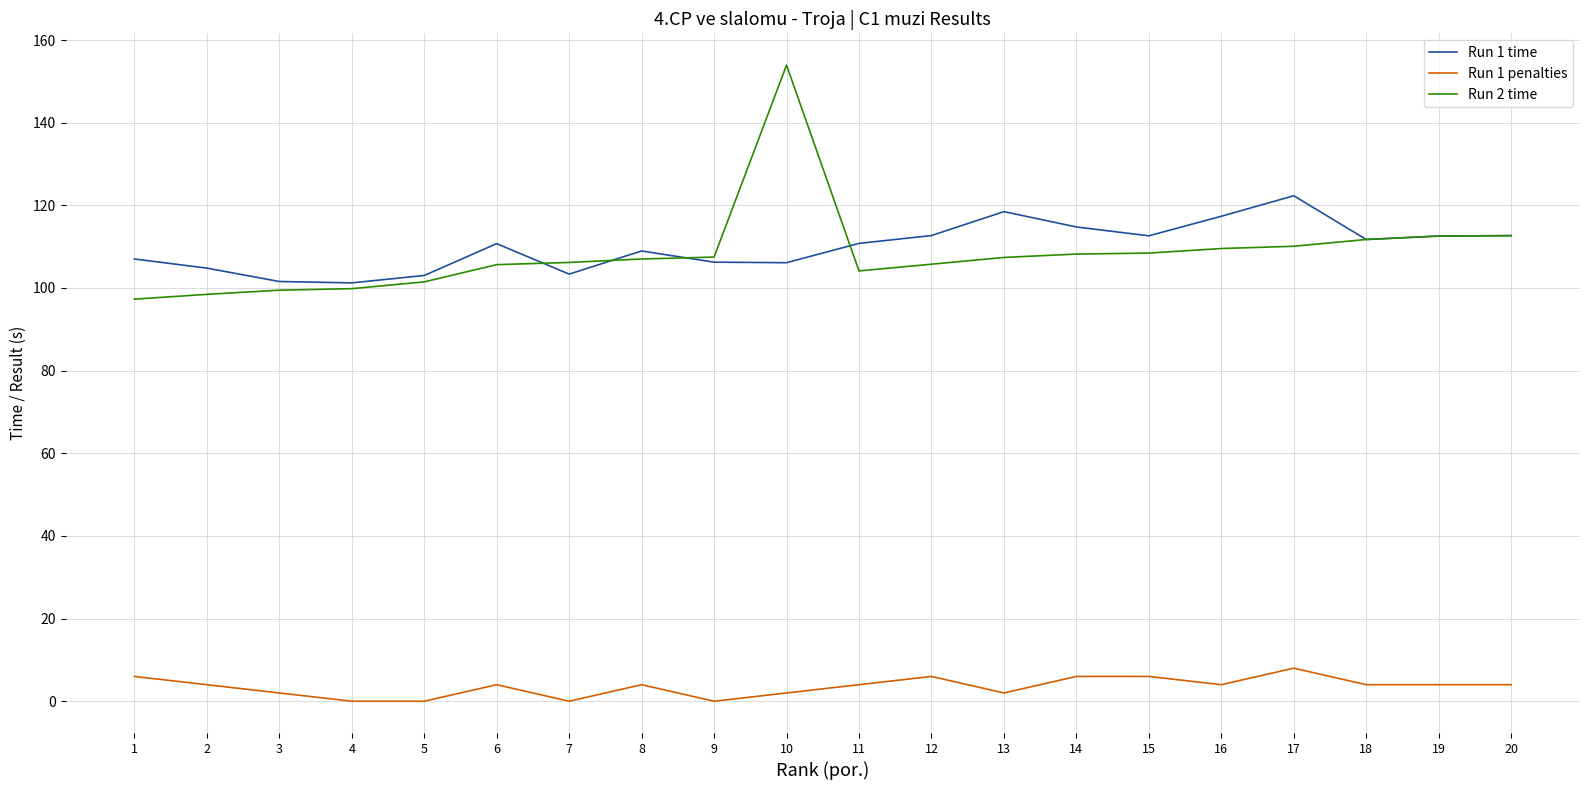

The value of Run 1 time at 18 is 56.7. True or false?

False